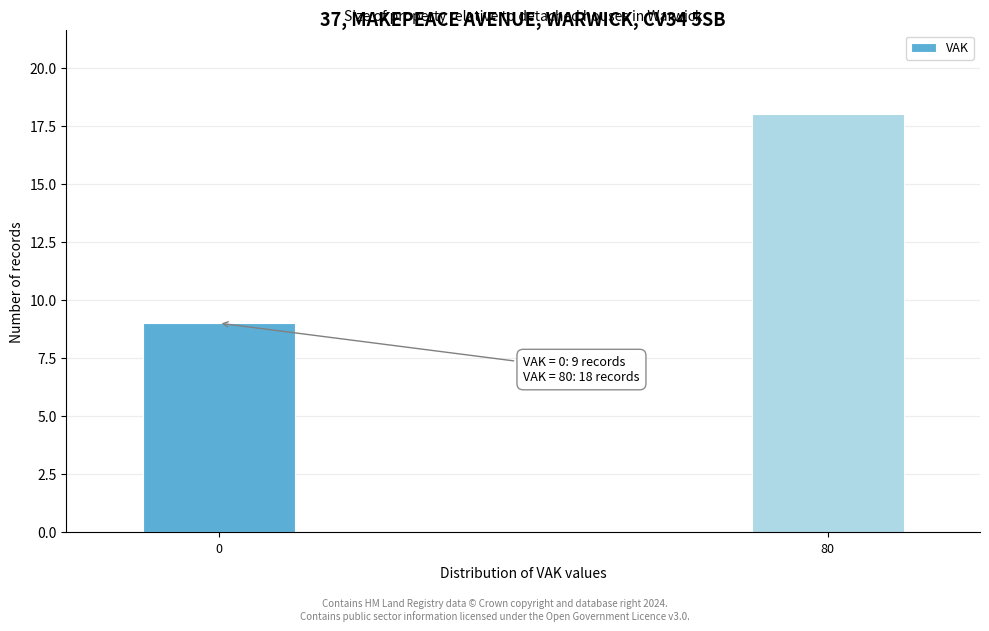

Reading left to right, extract all data points from this chart.

9	18